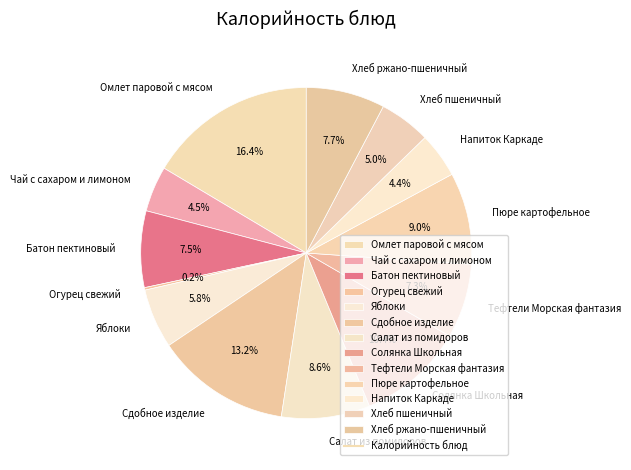

Approximately how many times larger is the value at Хлеб пшеничный compared to Салат из помидоров?

0.6